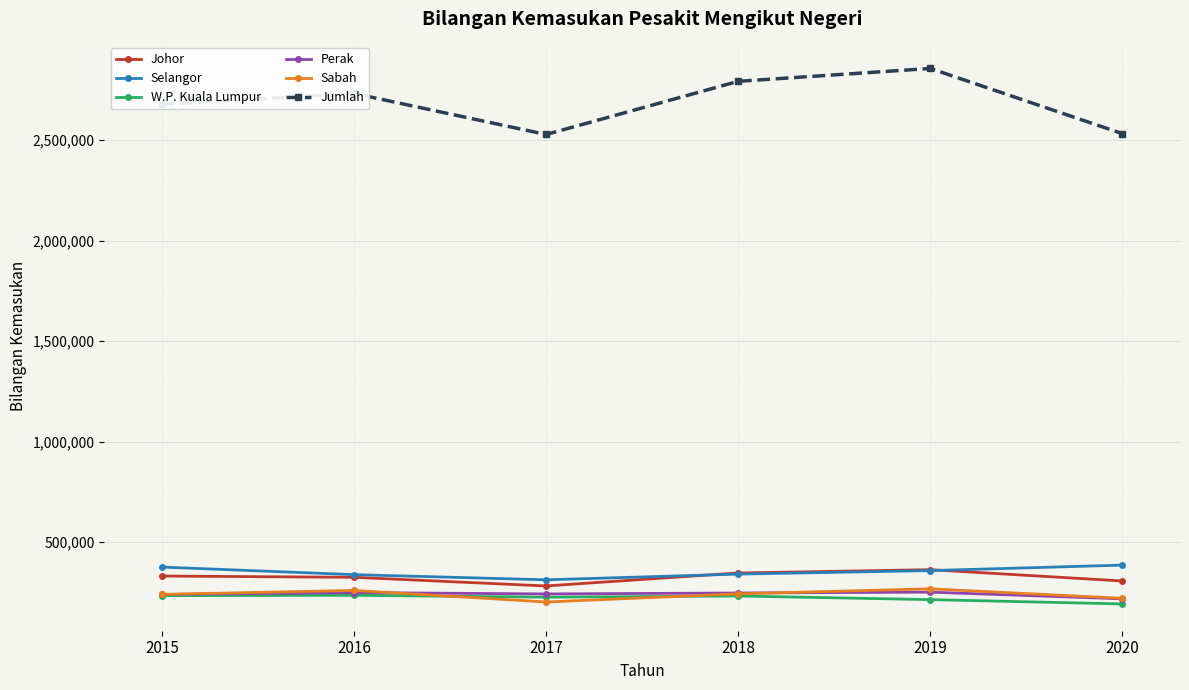

The value of Jumlah at 2017 is 1319724. True or false?

False